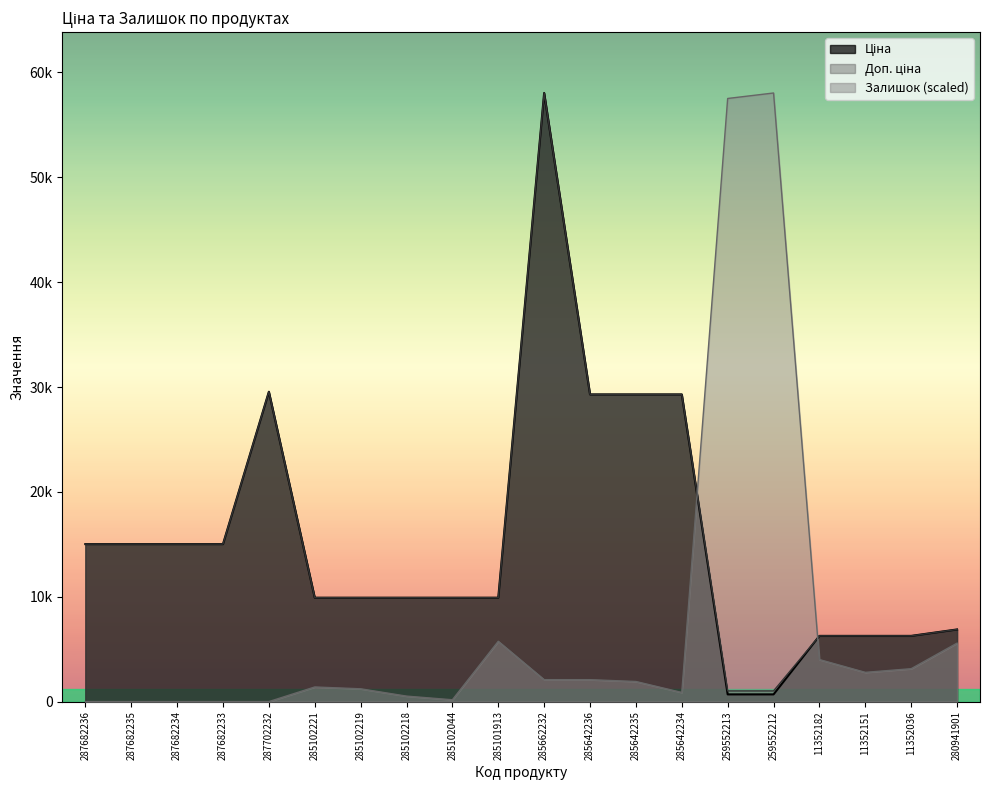

Which has a higher value, 287682233 or 11352151?

287682233